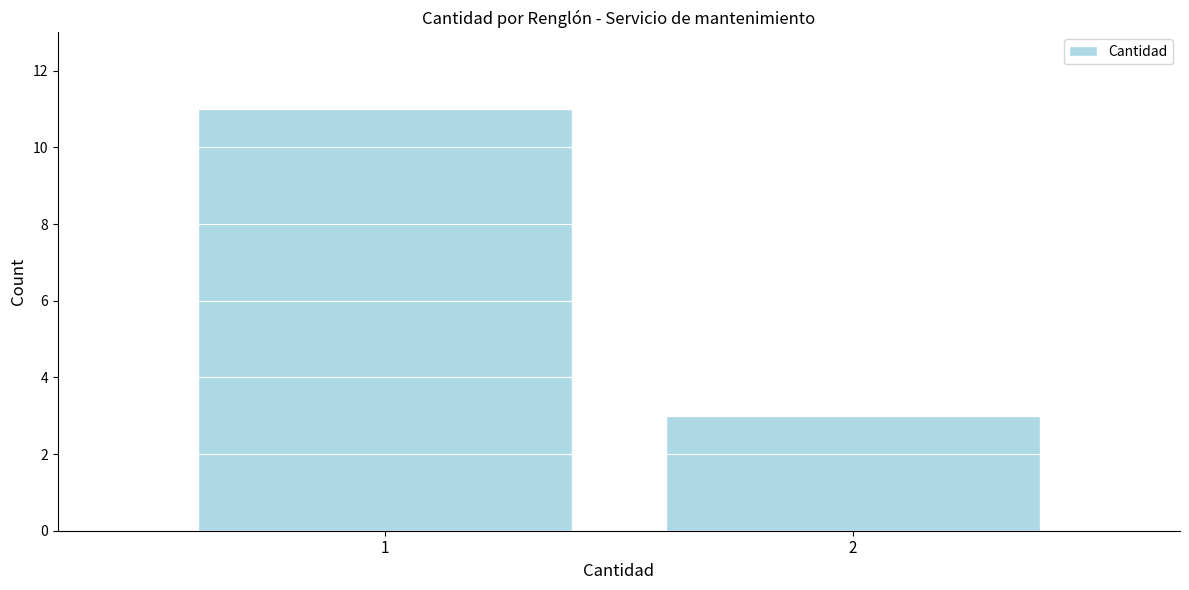

Reading left to right, what are all the values shown in this chart?

1=11	2=3